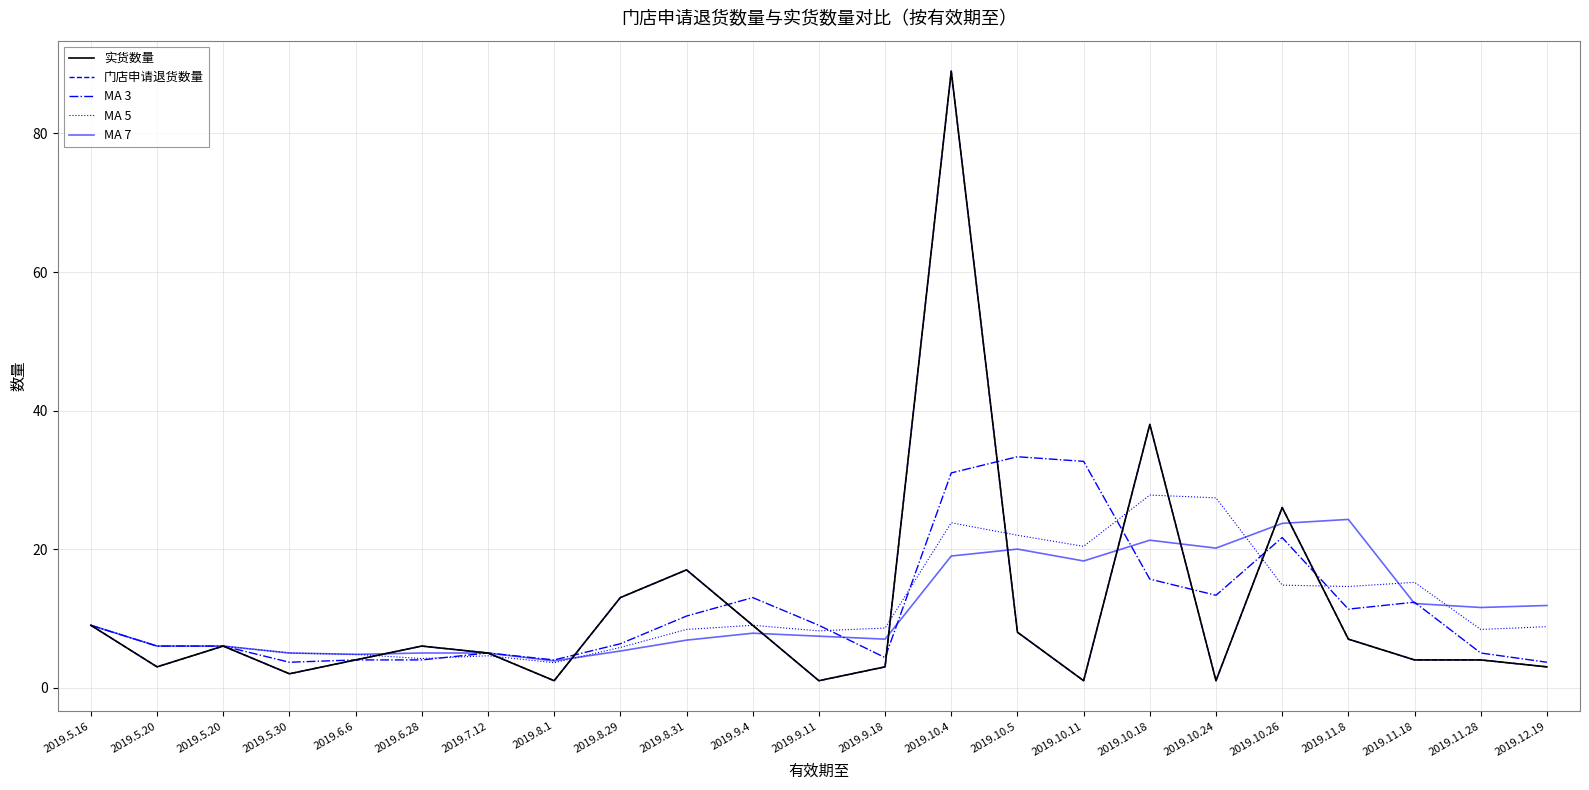

What is the maximum value for 实货数量?

89.0